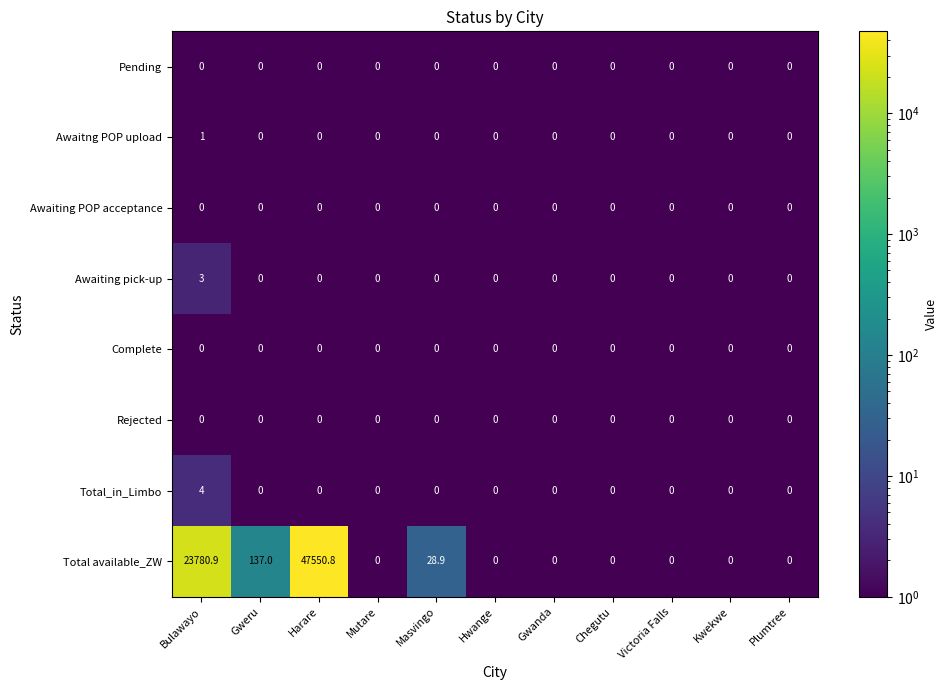

Which series changed the most between Bulawayo and Plumtree?

Total available_ZW